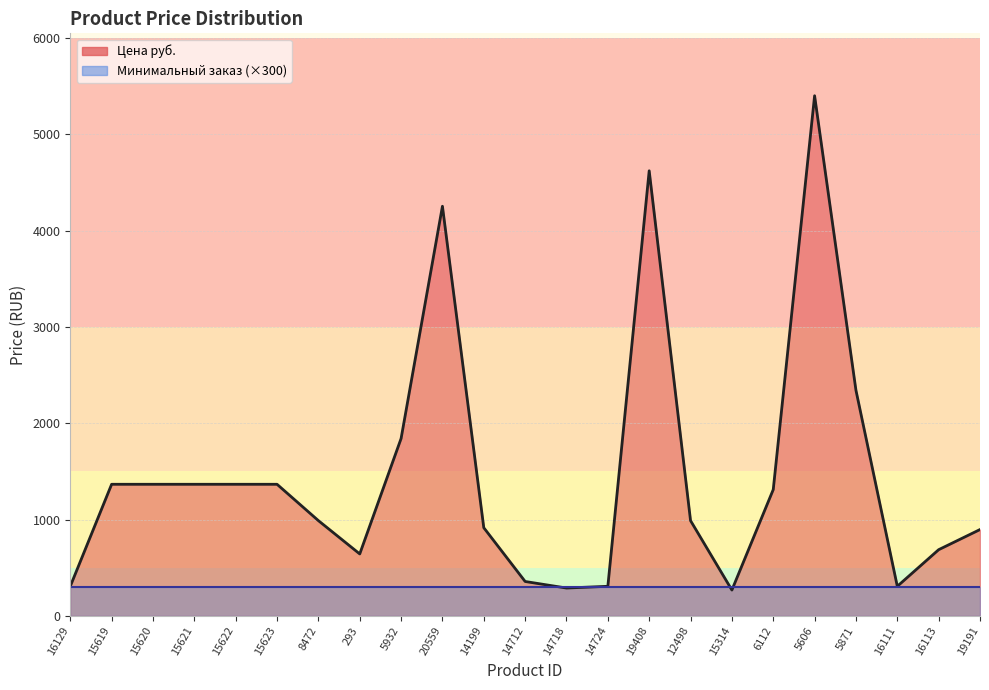

List the labels in order of value, largest first.

5606, 19408, 20559, 5871, 5932, 15619, 15620, 15621, 15622, 15623, 6112, 8472, 12498, 14199, 19191, 16113, 293, 14712, 16129, 14724, 16111, 14718, 15314